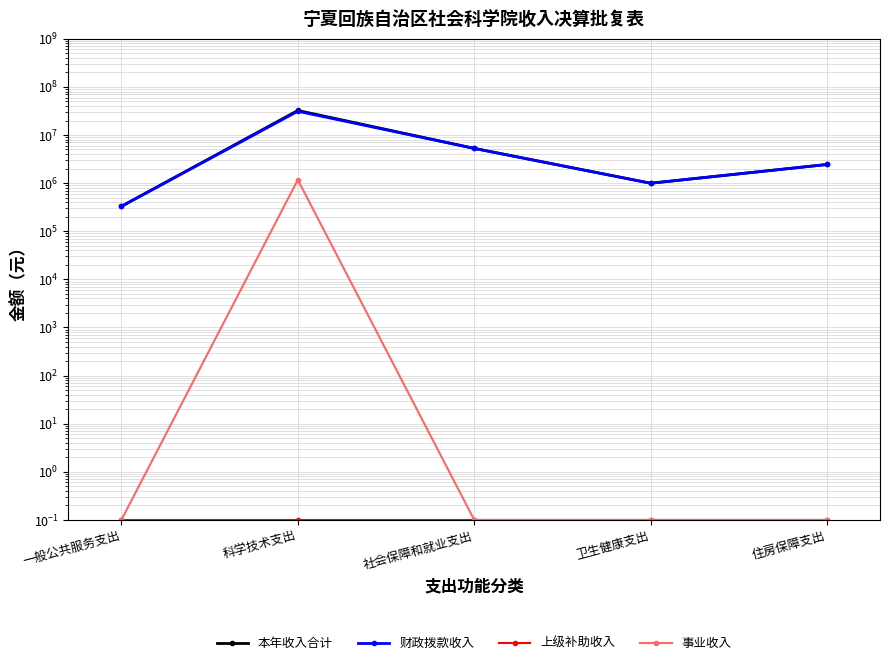

How many data points in 本年收入合计 are above 2442533?

2